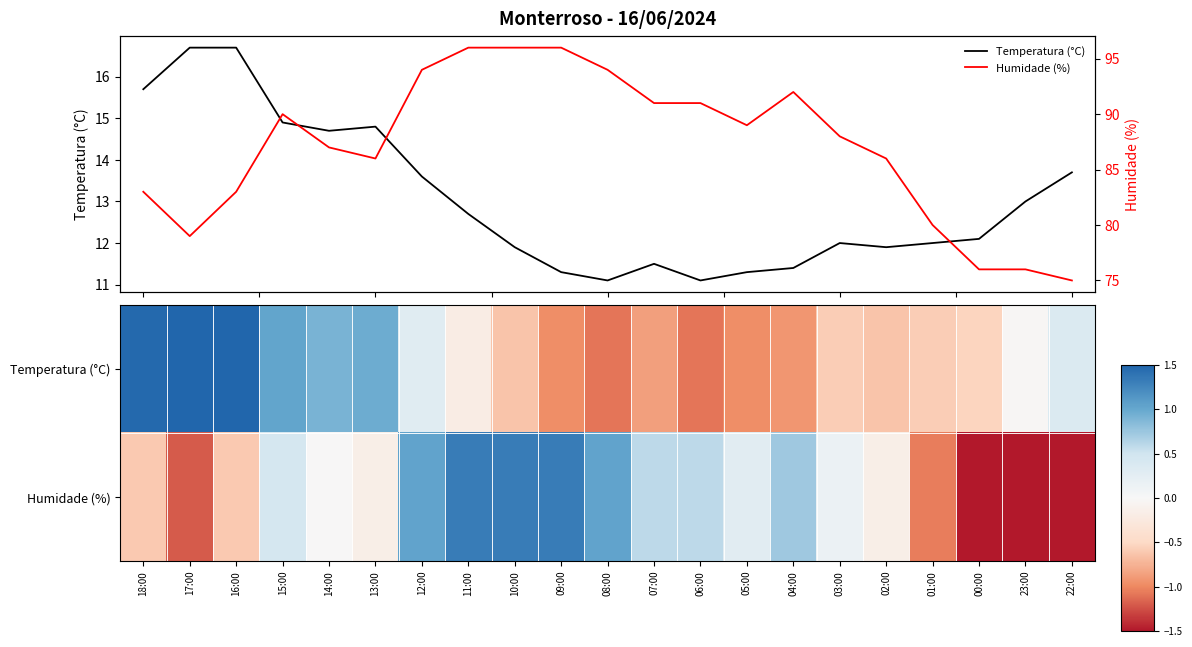

Which series has the largest total across all categories?

Humidade (%)